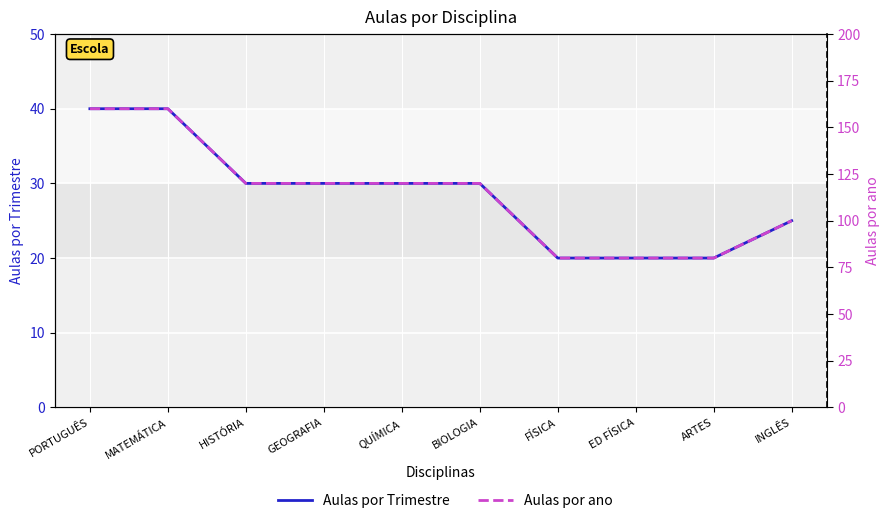

The value of Aulas por ano at INGLÊS is 100. True or false?

True